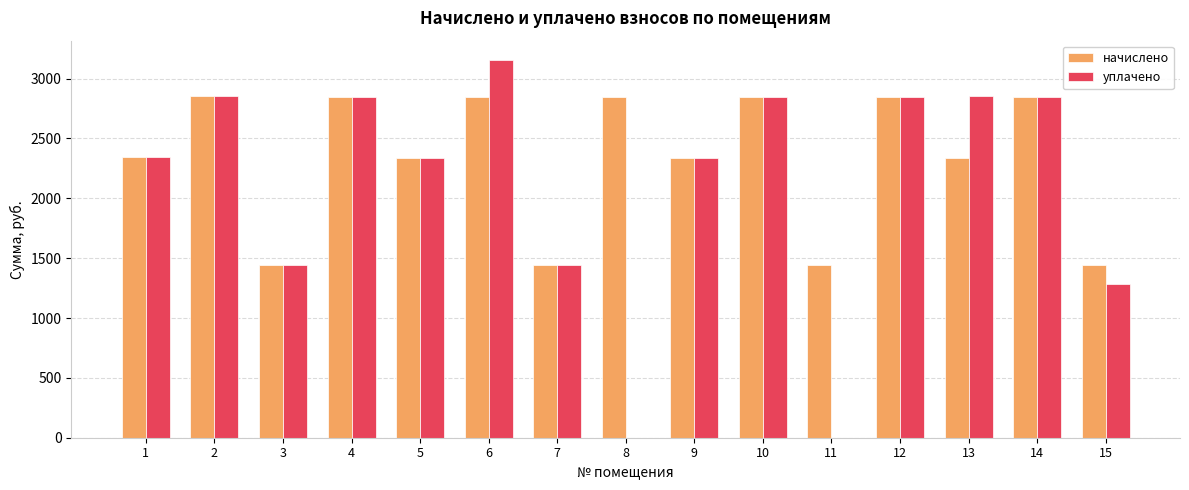

Between 6 and 11, which series saw the biggest shift?

уплачено